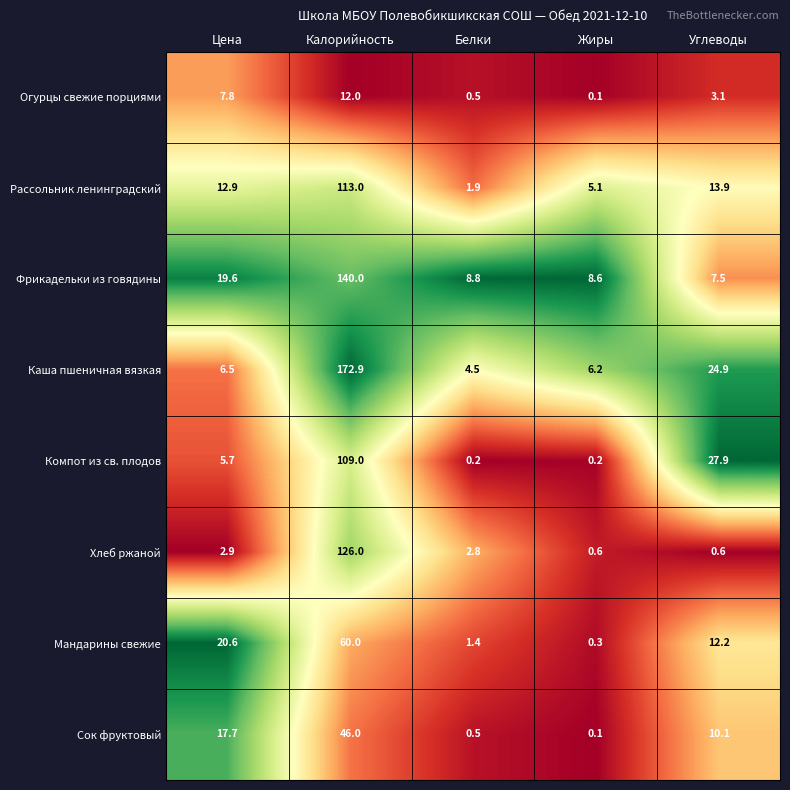

Which series has the largest total across all categories?

Каша пшеничная вязкая